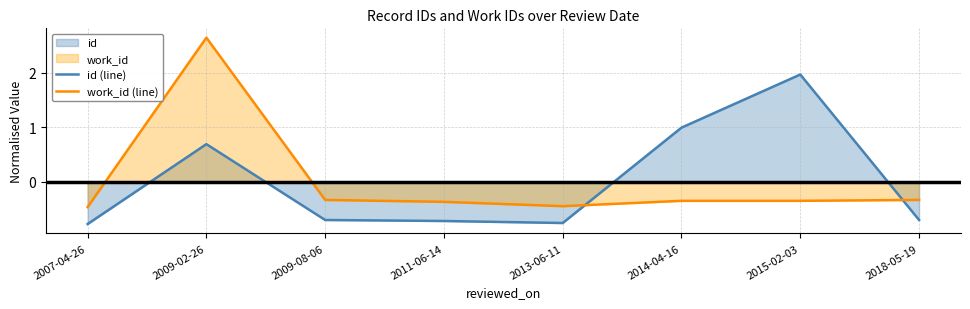

How many lines are shown in the chart?

2